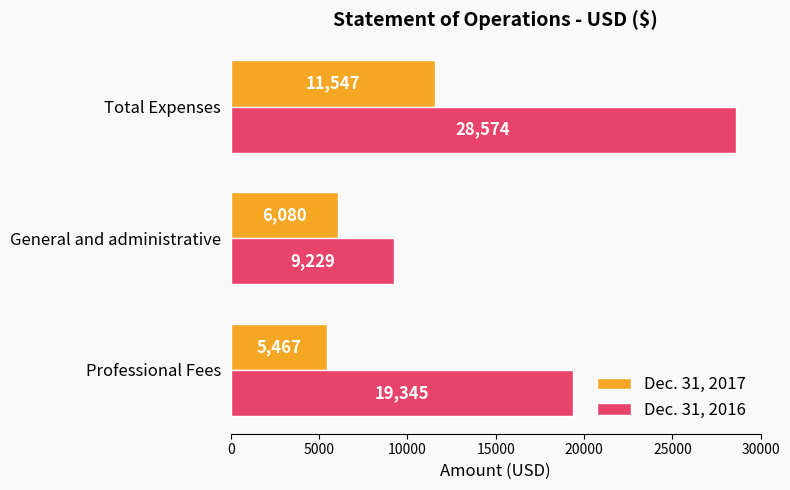

At how many categories does at least one series exceed 7024?

3